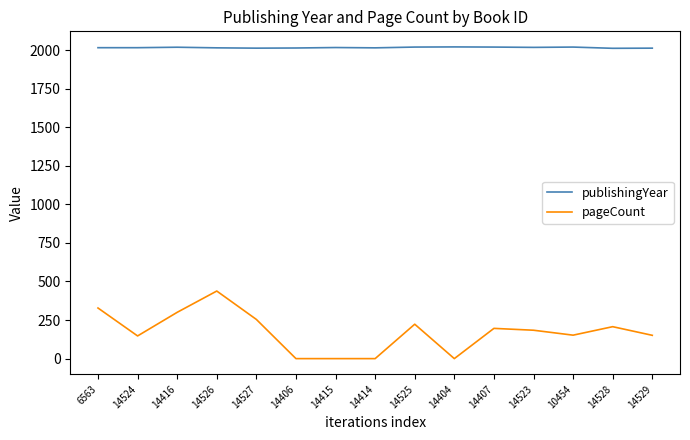

What is the difference between the maximum and minimum values in the publishingYear series?

9